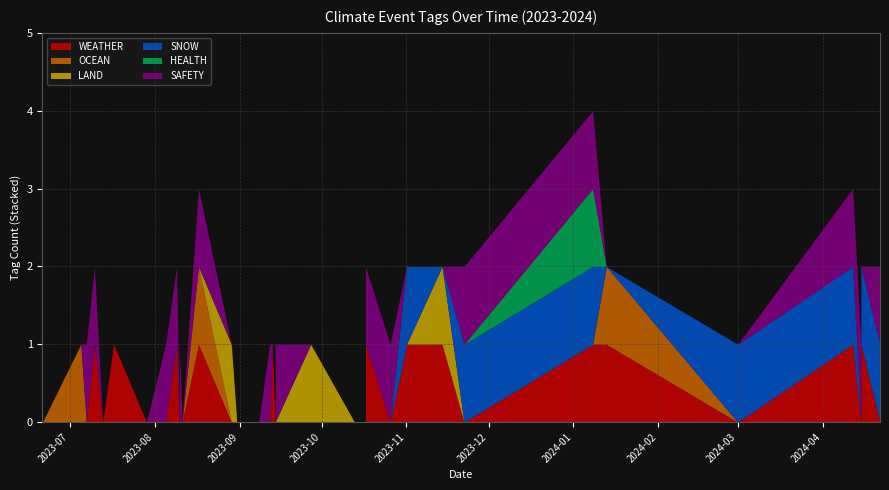

How many interior local peaks does the LAND series have?

4